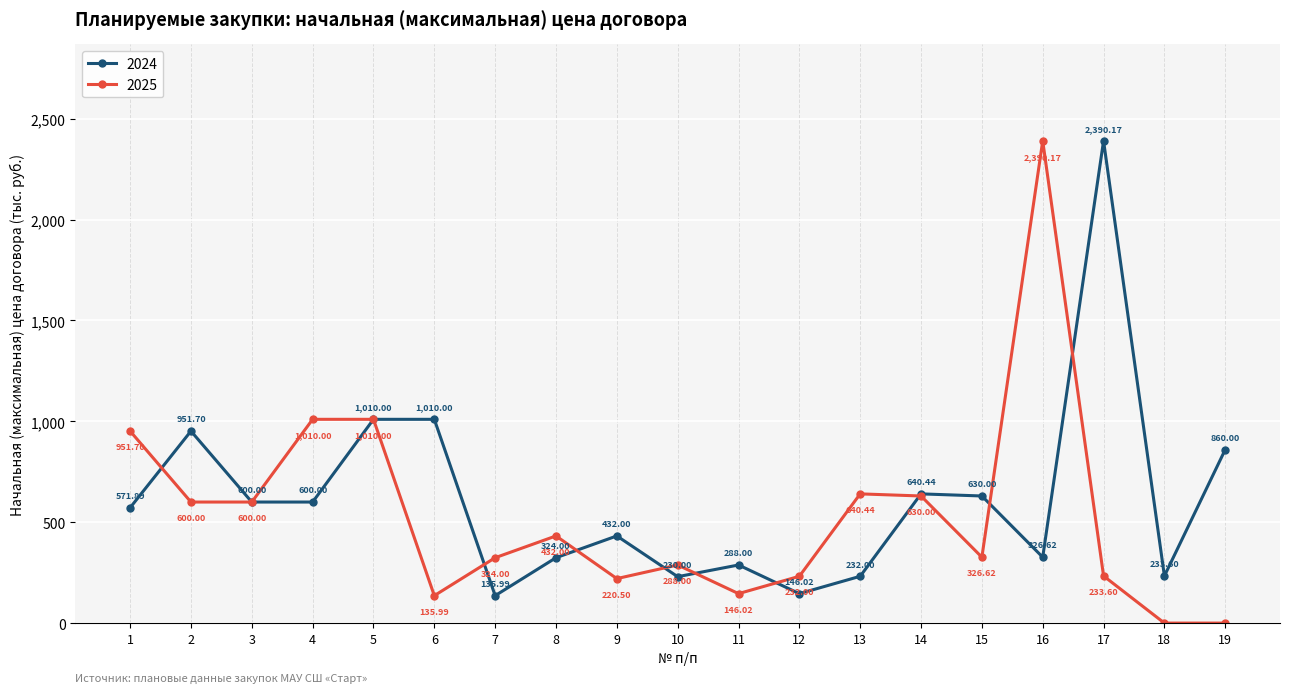

True or false: 2024 has more than 1 points higher than both neighbors.

True